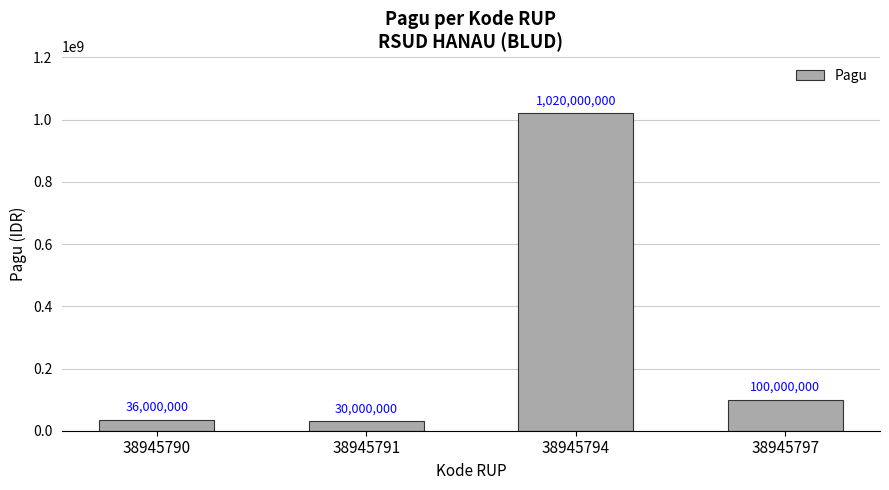

Which category has the lowest value across all series?

38945791